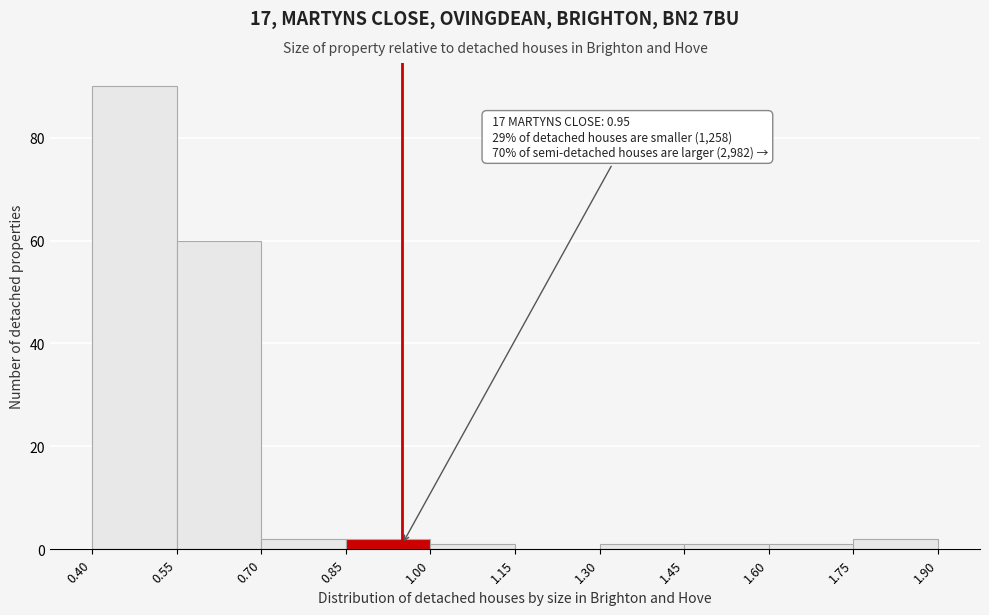

Over which range of the x-axis is the bar tallest?

0.40 to 0.55